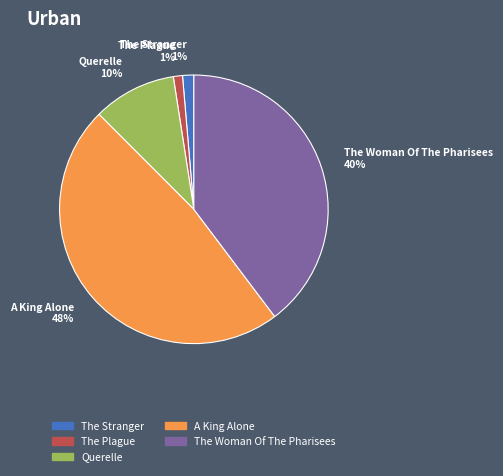

What percentage is the The Plague slice, to the nearest percent?

1%